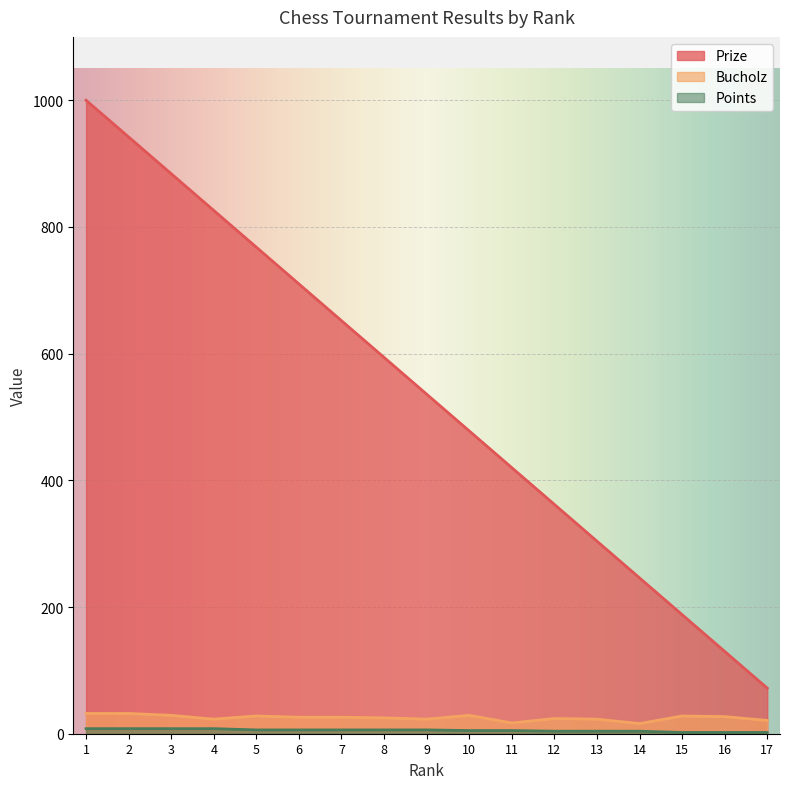

Is the value of Prize at 13 greater than the value of Points at 16?

Yes